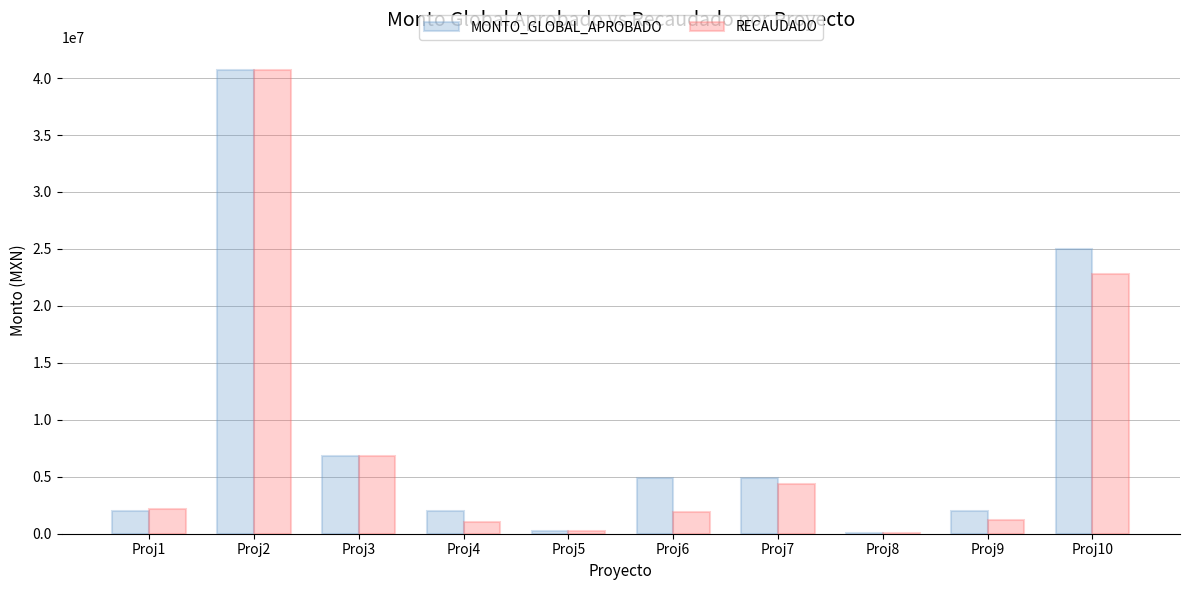

Which category has the highest value across all series?

Proj2